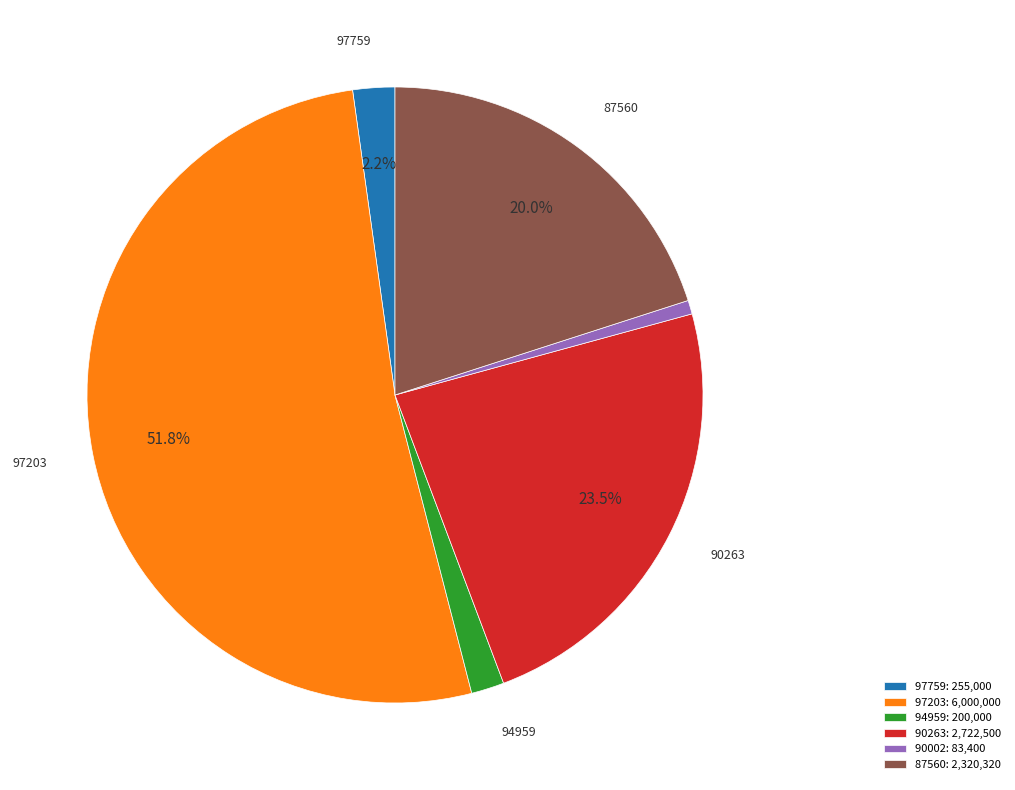

Which slice is the largest?

97203